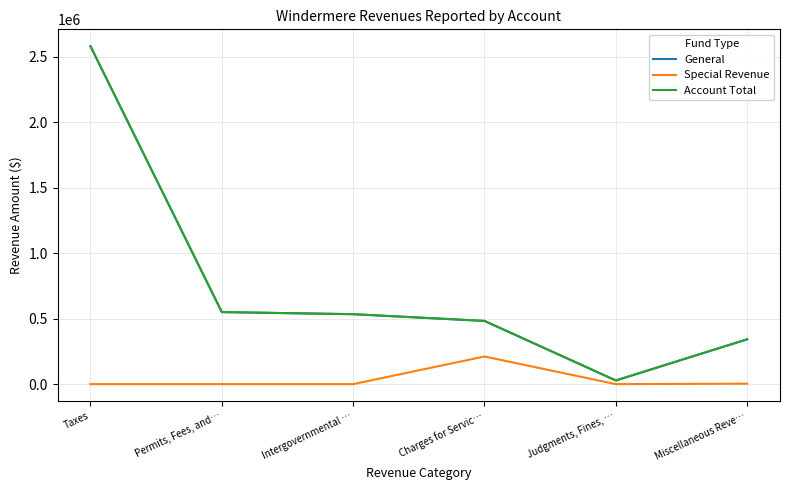

True or false: Special Revenue and Account Total intersect in this chart.

False